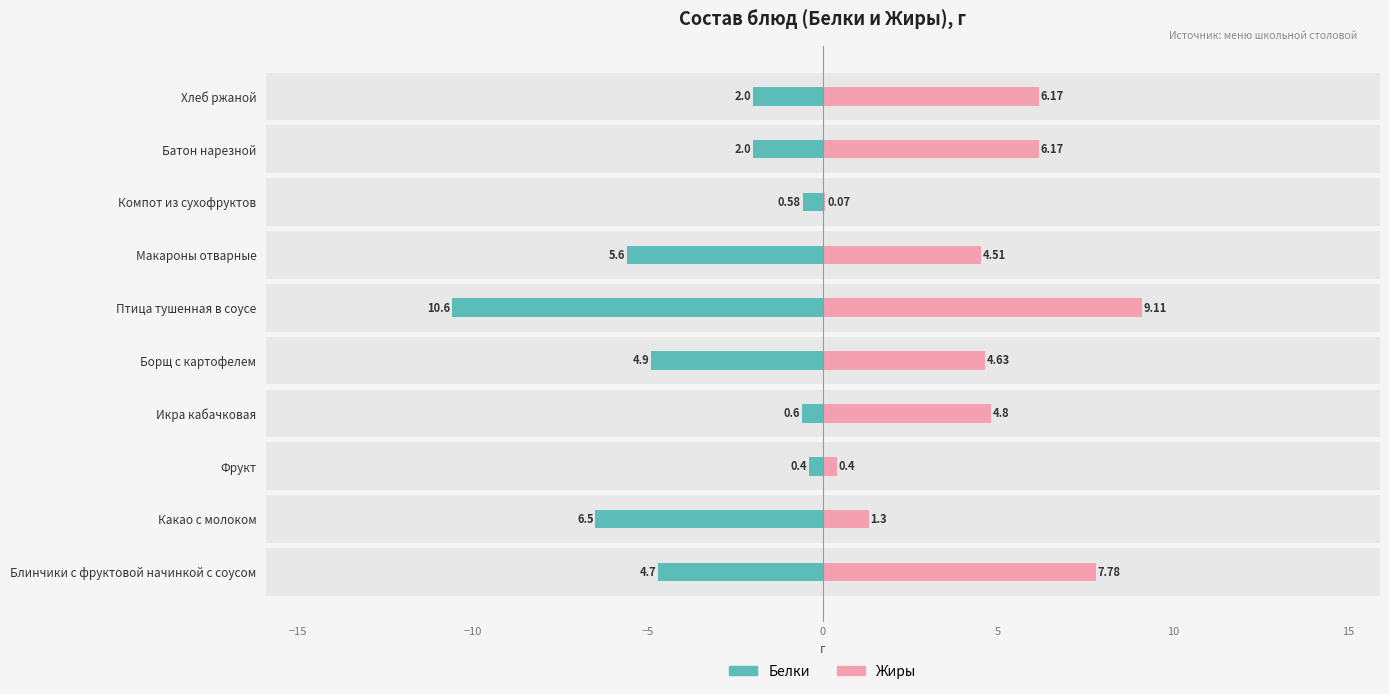

Are the bars grouped side by side (vs. stacked)?

Yes